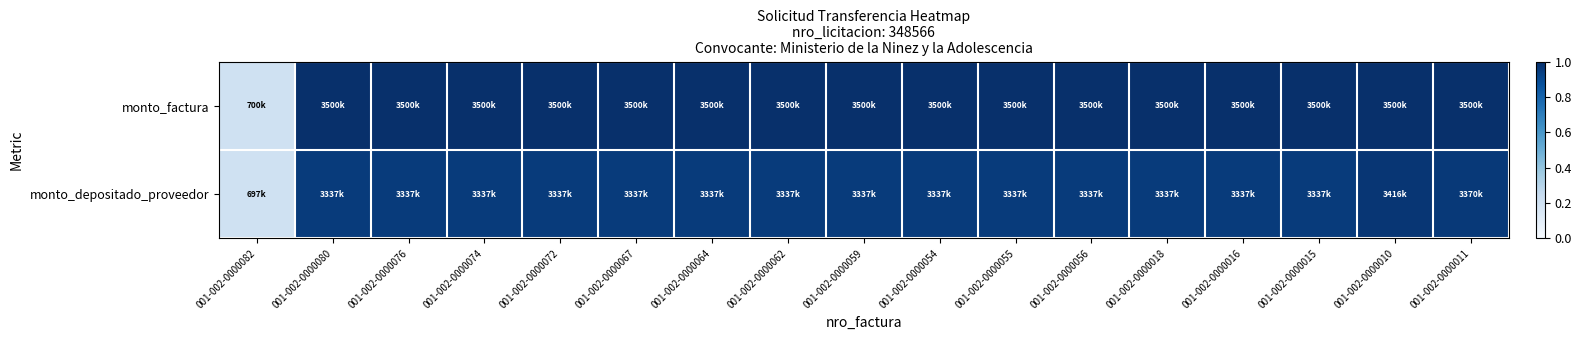

How many series are shown in this chart?

2